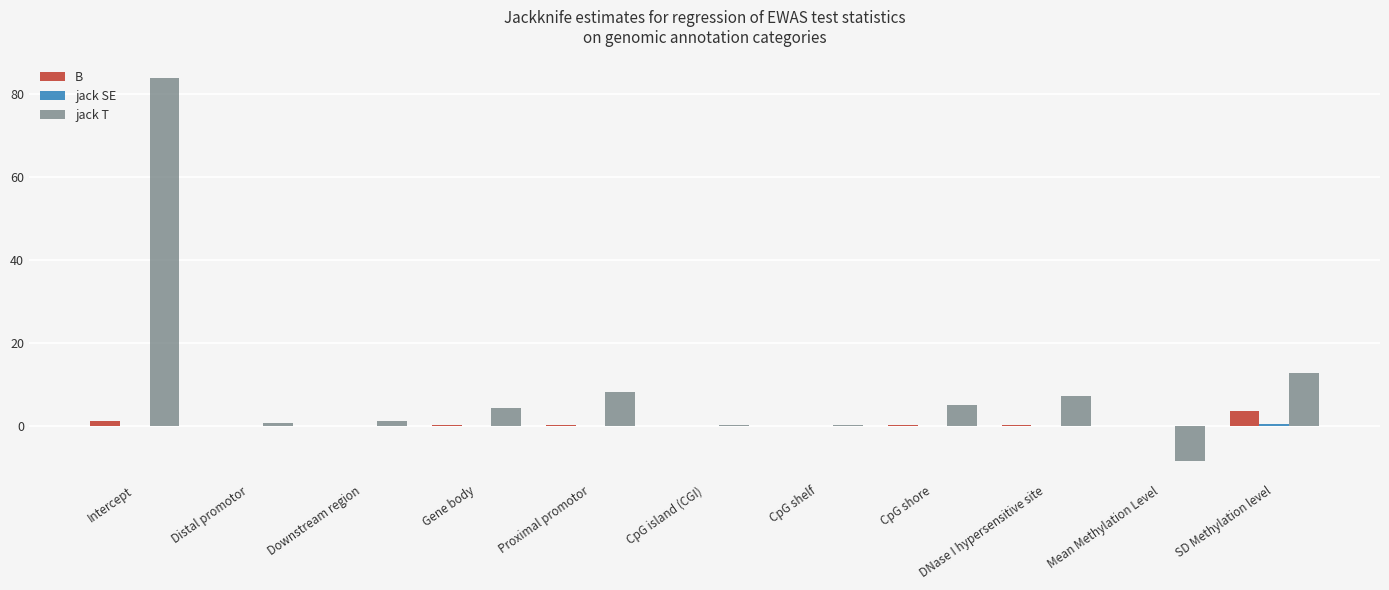

Are the bars grouped side by side (vs. stacked)?

Yes